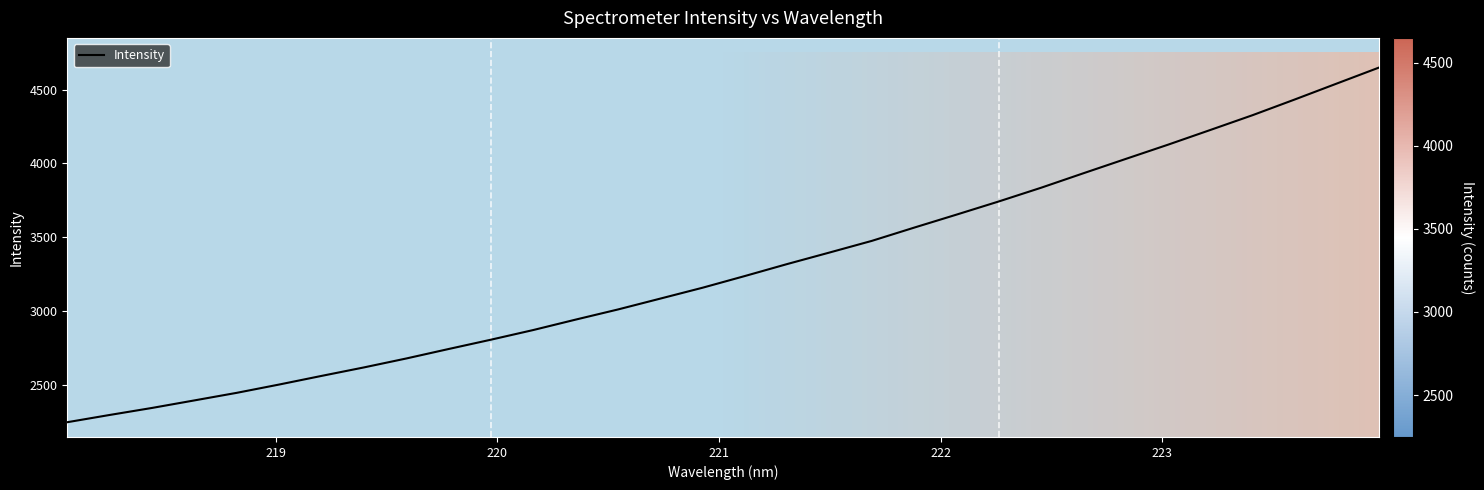

What is the greatest value displayed?

4650.4